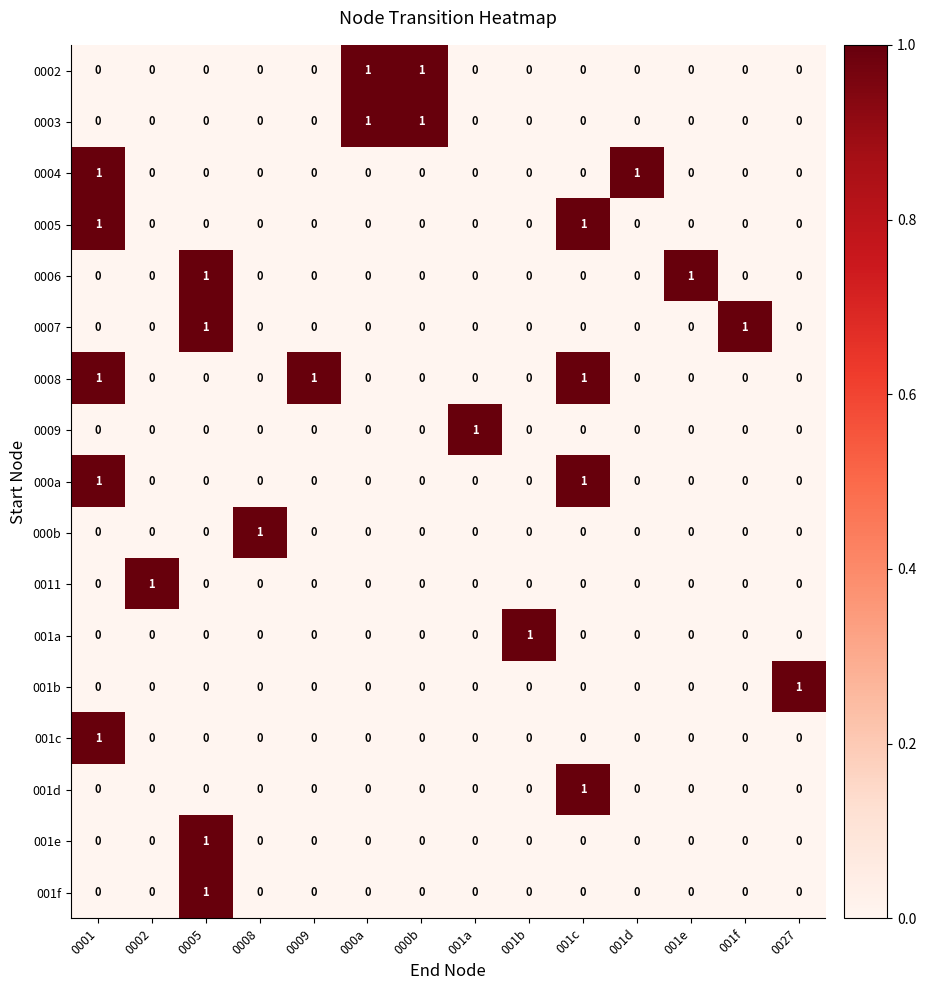

The 001c series shows 1 at 001b. True or false?

False